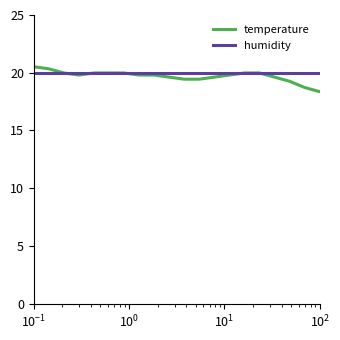

What is the highest value of the temperature series?

20.5